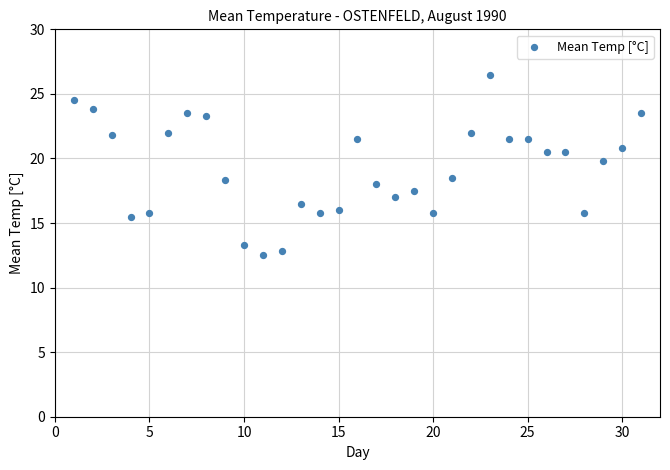

What is the range of Y values (max minus min)?

14.0